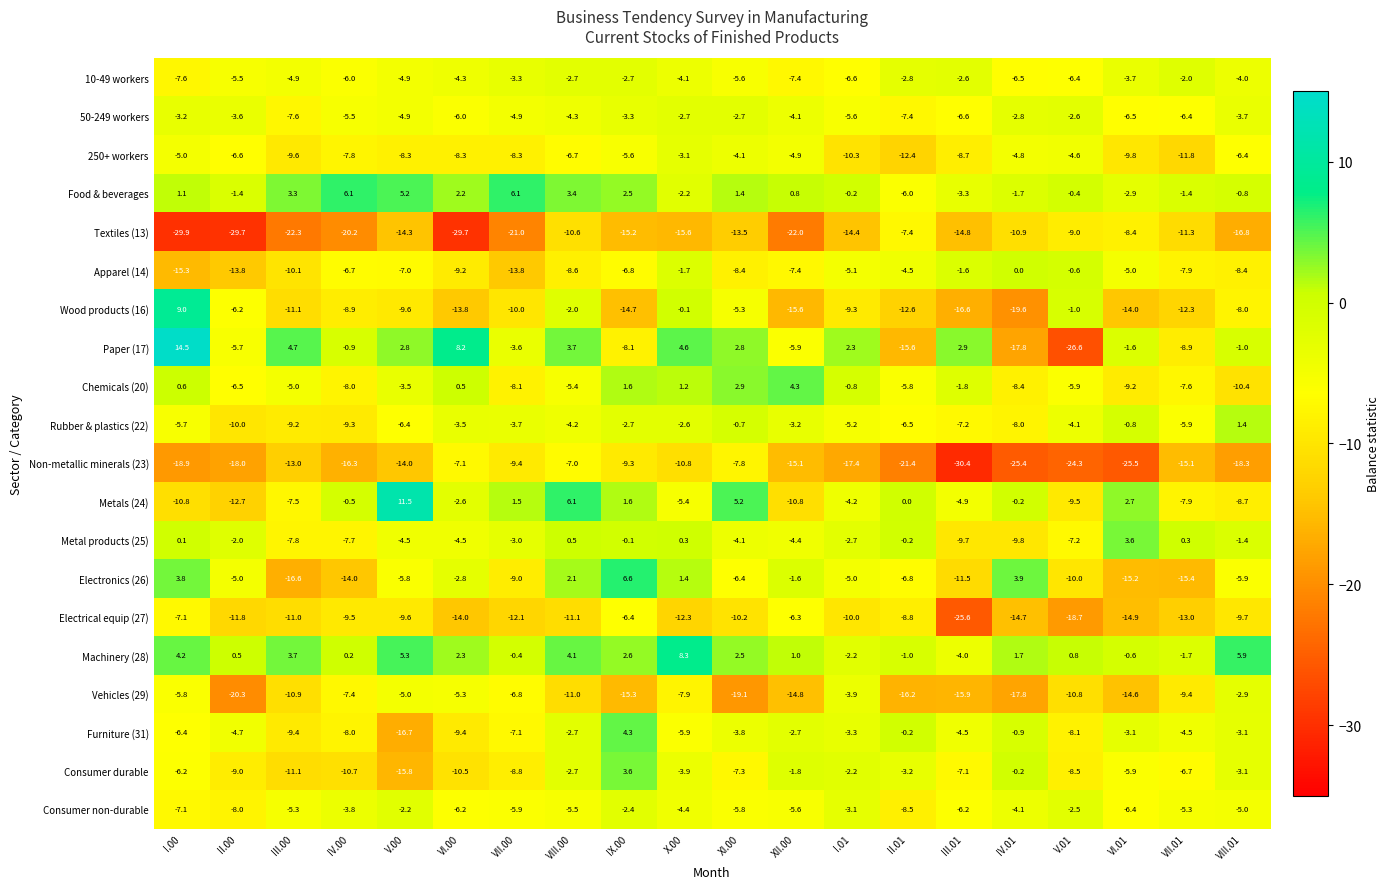

Which series has the largest total across all categories?

Machinery (28)